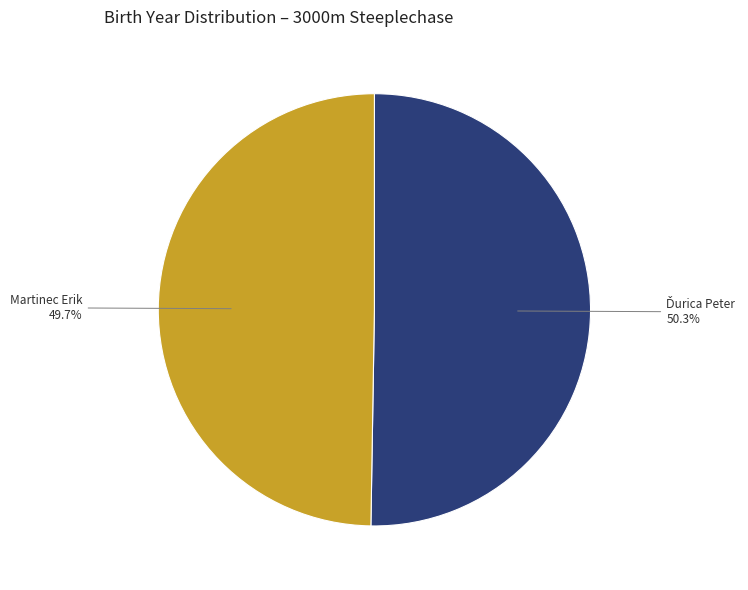

Which slice is the smallest?

Martinec Erik